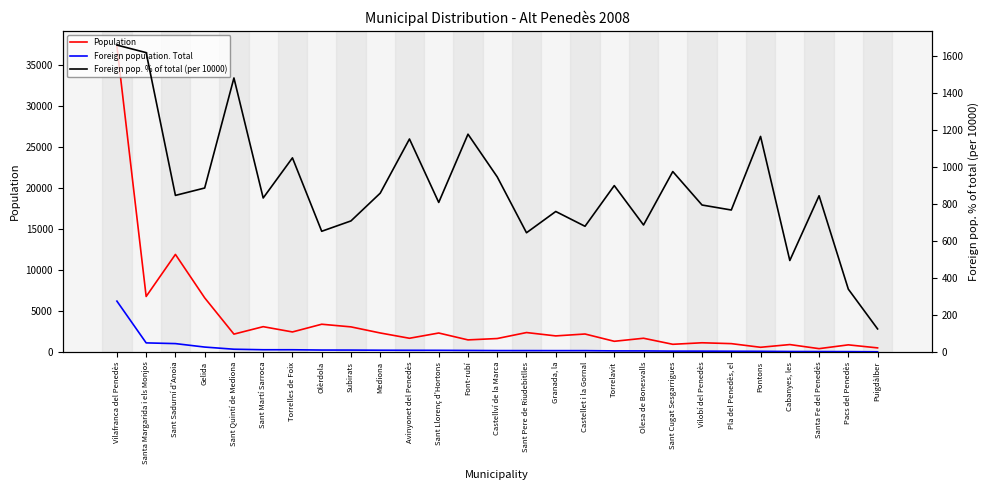

At which label is Foreign pop. % of total (per 10000) closest to 891?

Gelida